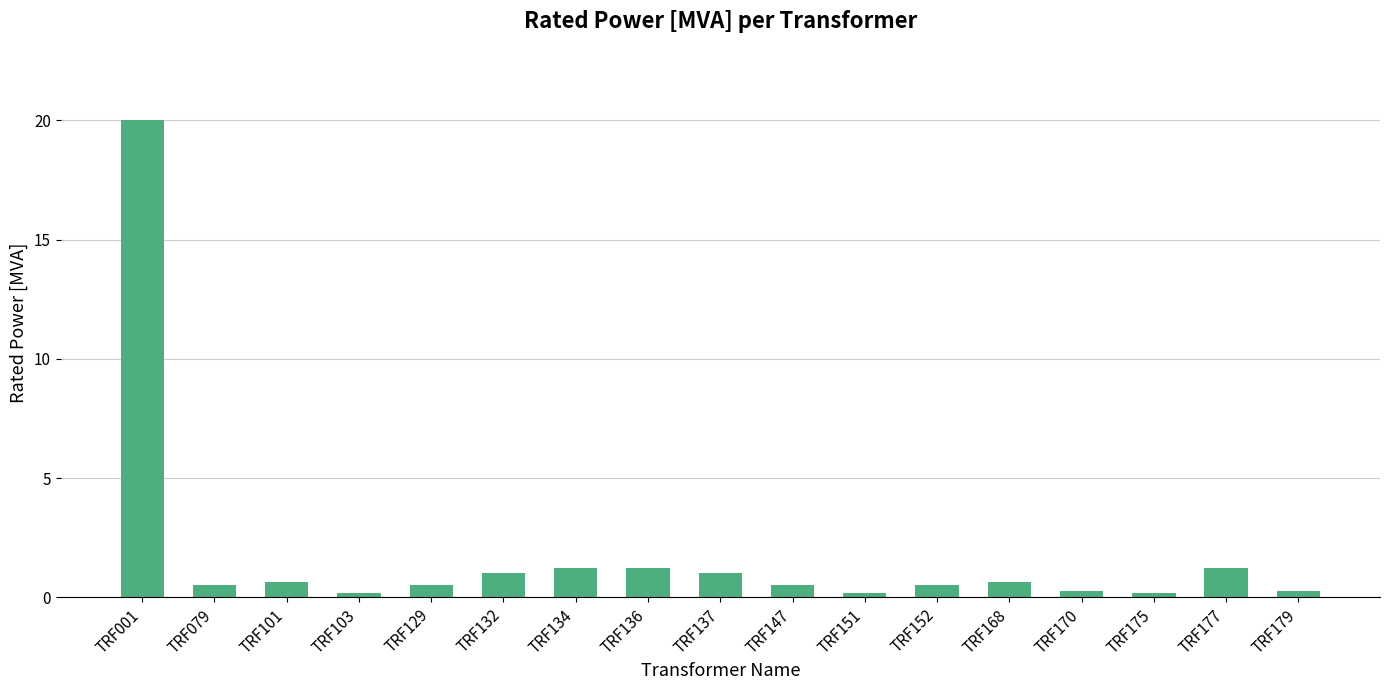

Read the value at TRF079.

0.5